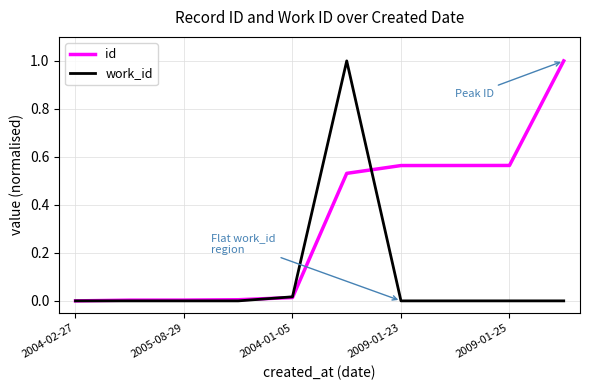

What is the highest value of the id series?

1.0